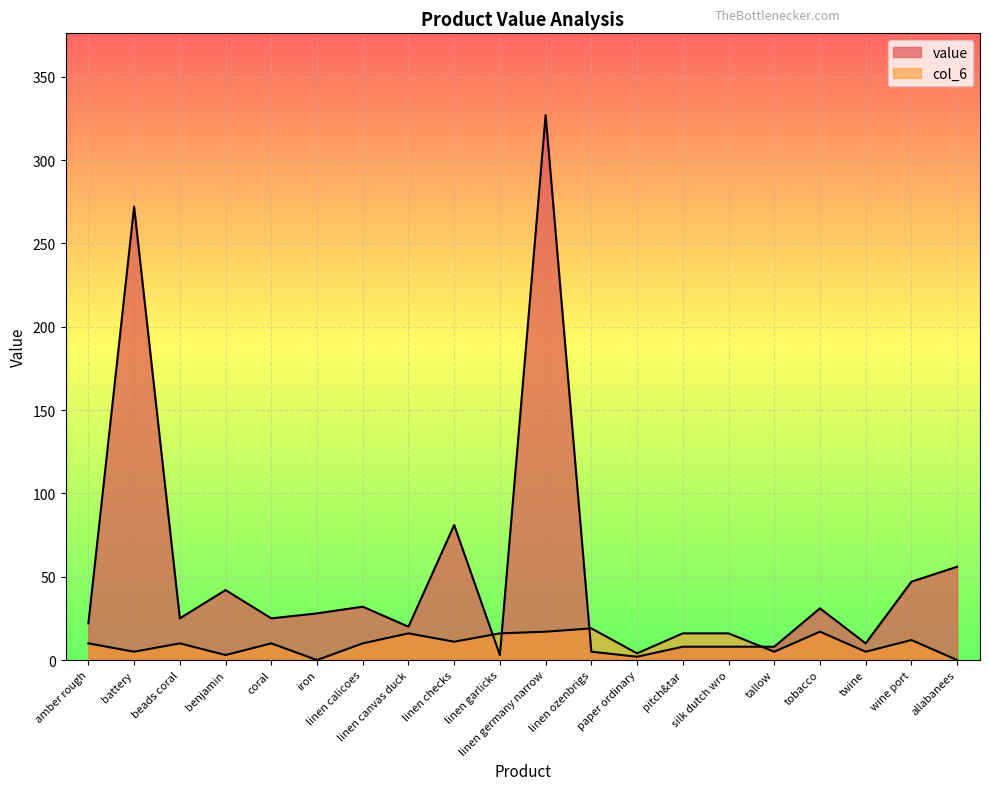

Reading left to right, list all the values displayed in this chart.

value: 22	272	25	42	25	28	32	20	81	3	327	5	2	8	8	8	31	10	47	56
col_6: 10	5	10	3	10	0	10	16	11	16	17	19	4	16	16	5	17	5	12	0